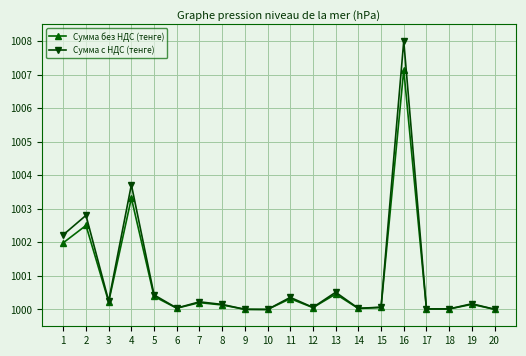

Where is Сумма с НДС (тенге) nearest to the value 1004?

4